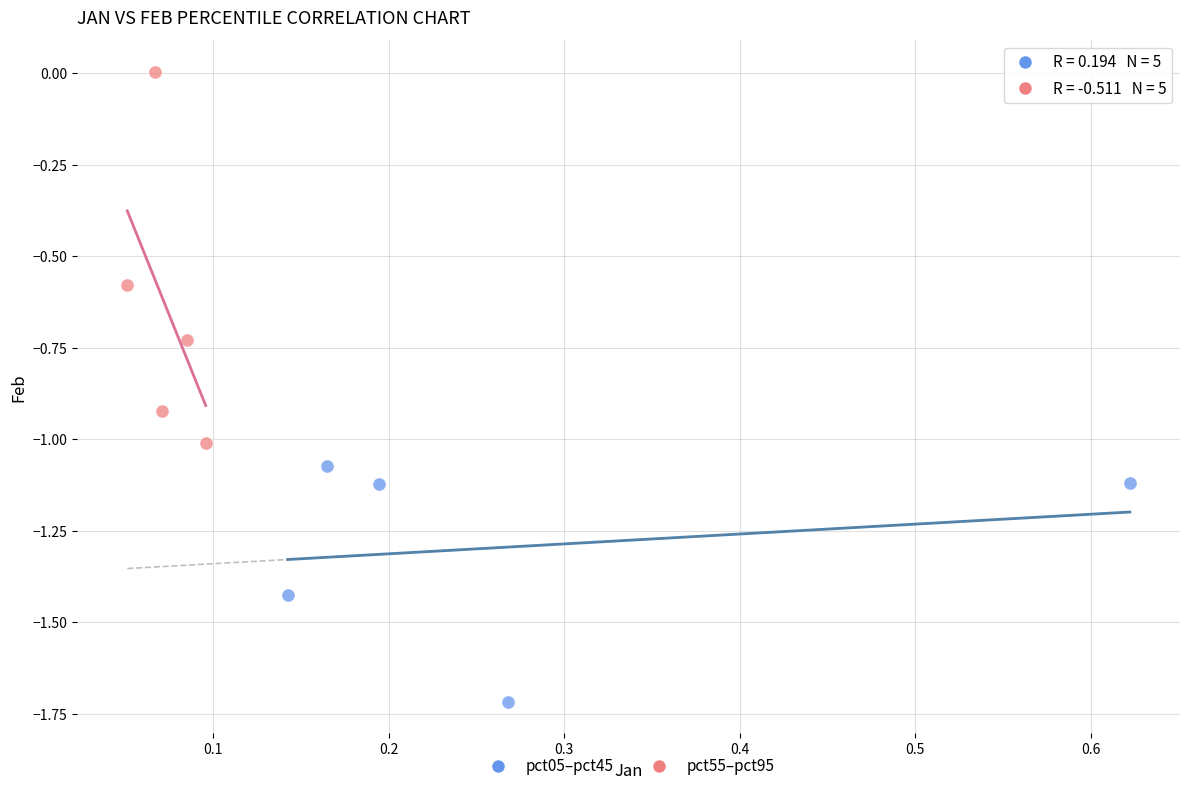

Which series has the widest spread of Y values?

pct55–pct95